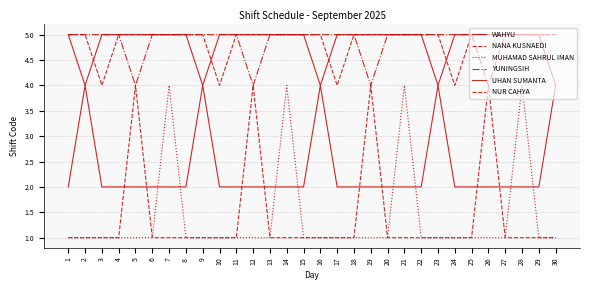

Which series has the largest total across all categories?

YUNINGSIH